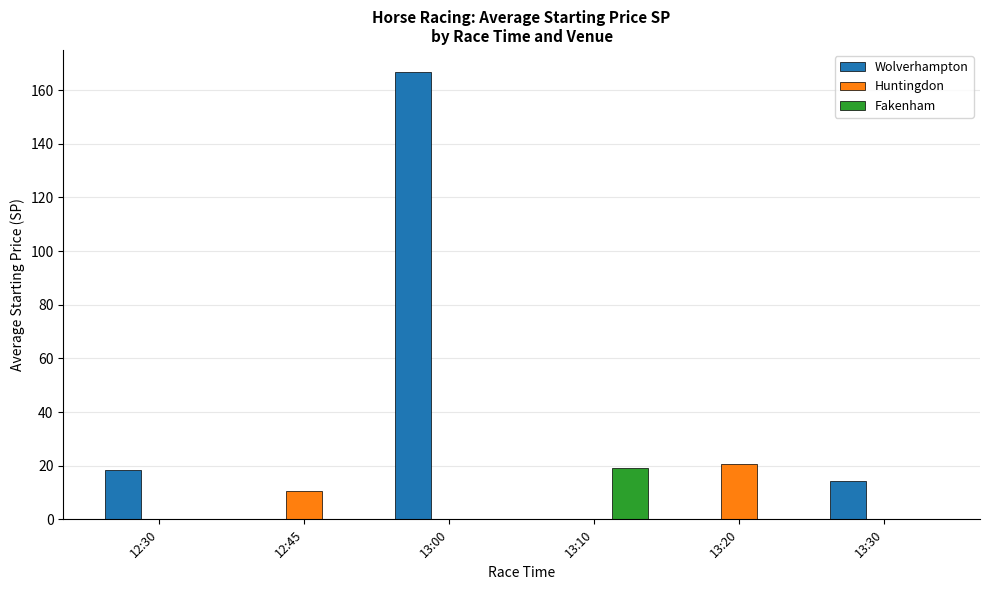

The Huntingdon series shows -13.5 at 13:30. True or false?

False